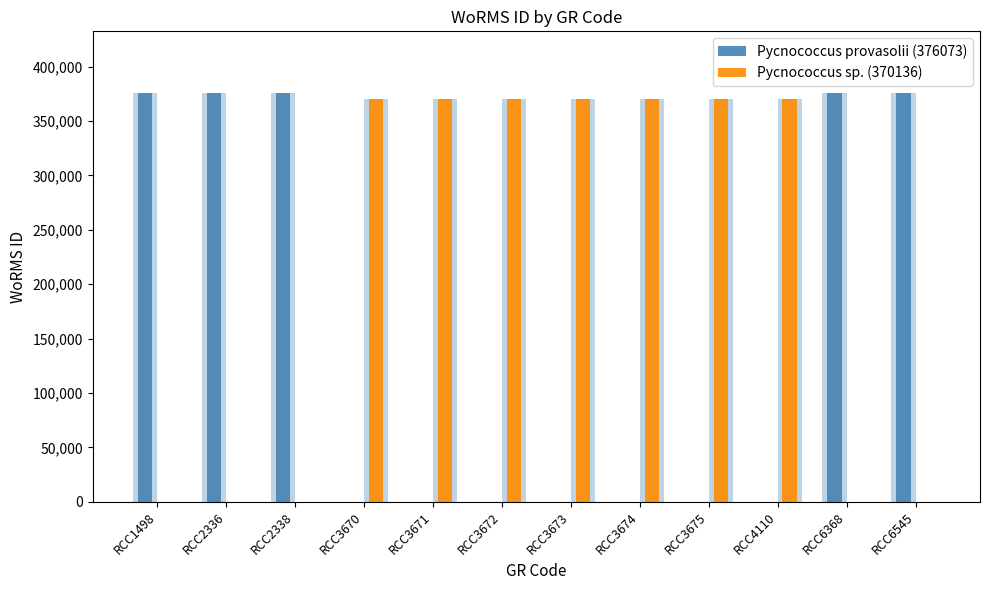

How many categories are shown in the chart?

12